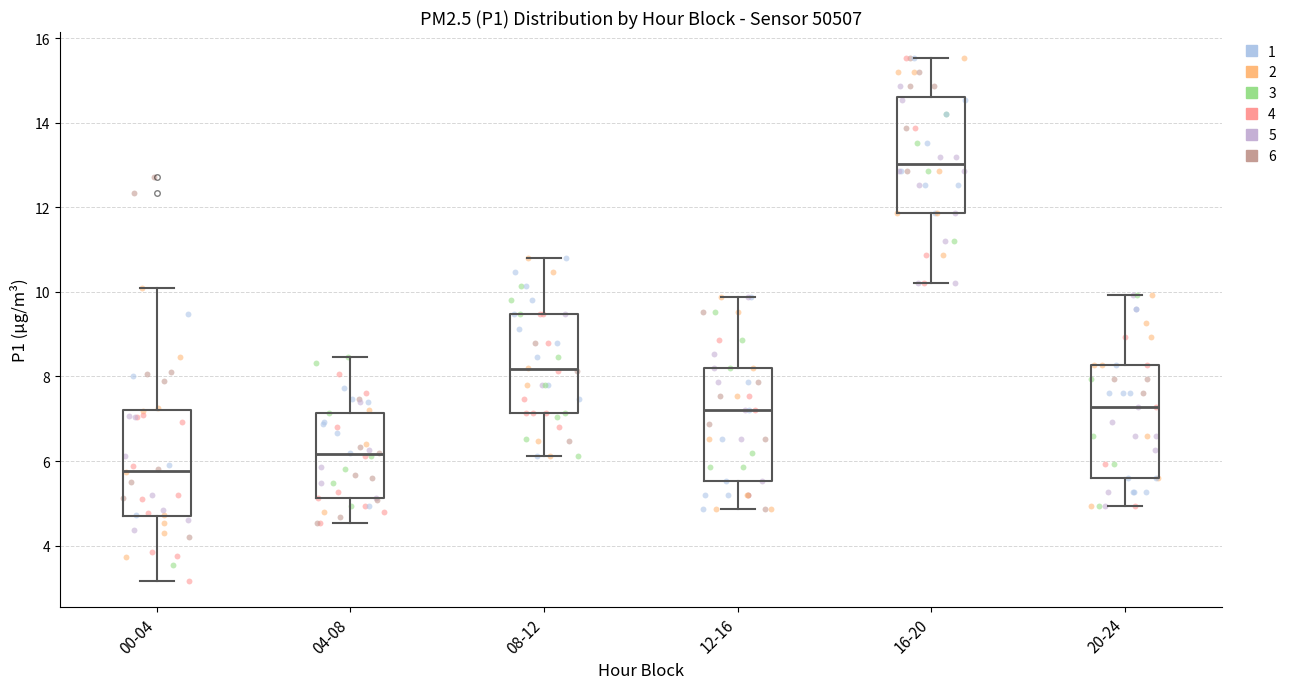

Where does the lower whisker of the box for 16-20 end on the y-axis? The values are not printed on the chart, so give them approximately, as read against the axis.

10.2